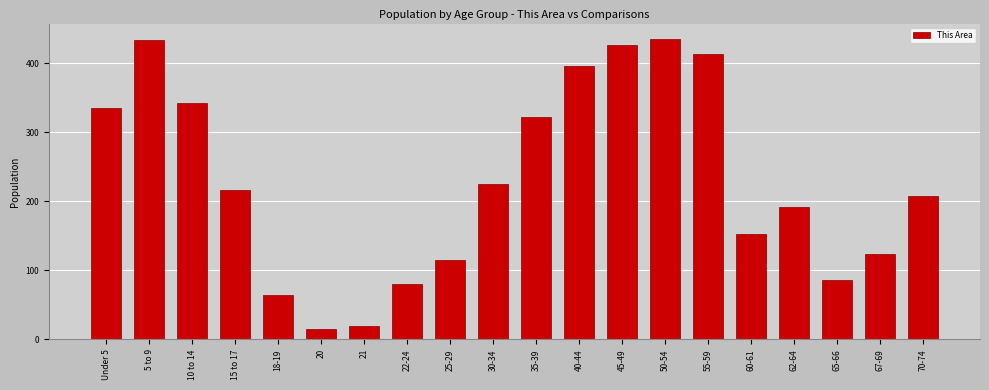

What is the change in value from 18-19 to 67-69?

+59